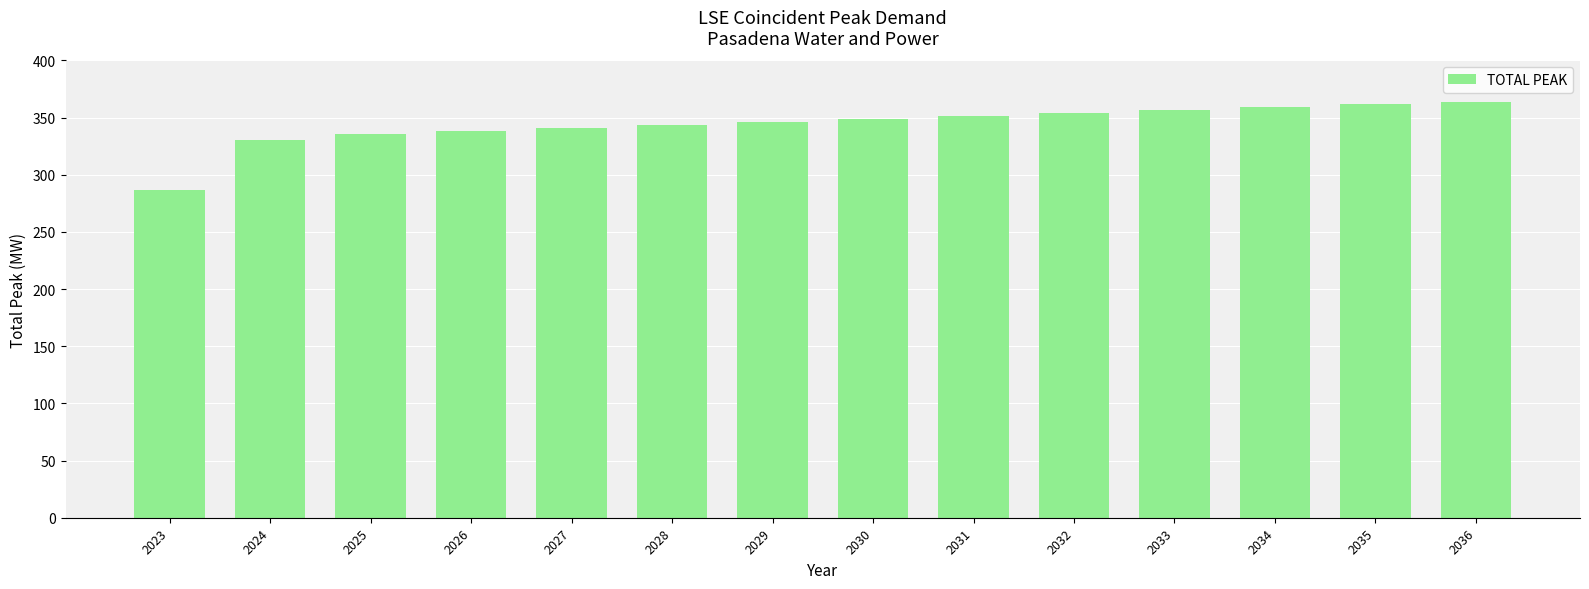

Reading right to left, what are all the values shown in this chart?

2036=363.4	2035=361.6	2034=359.0	2033=356.3	2032=353.7	2031=351.1	2030=348.4	2029=345.8	2028=343.2	2027=340.5	2026=337.9	2025=335.3	2024=330.7	2023=287.0